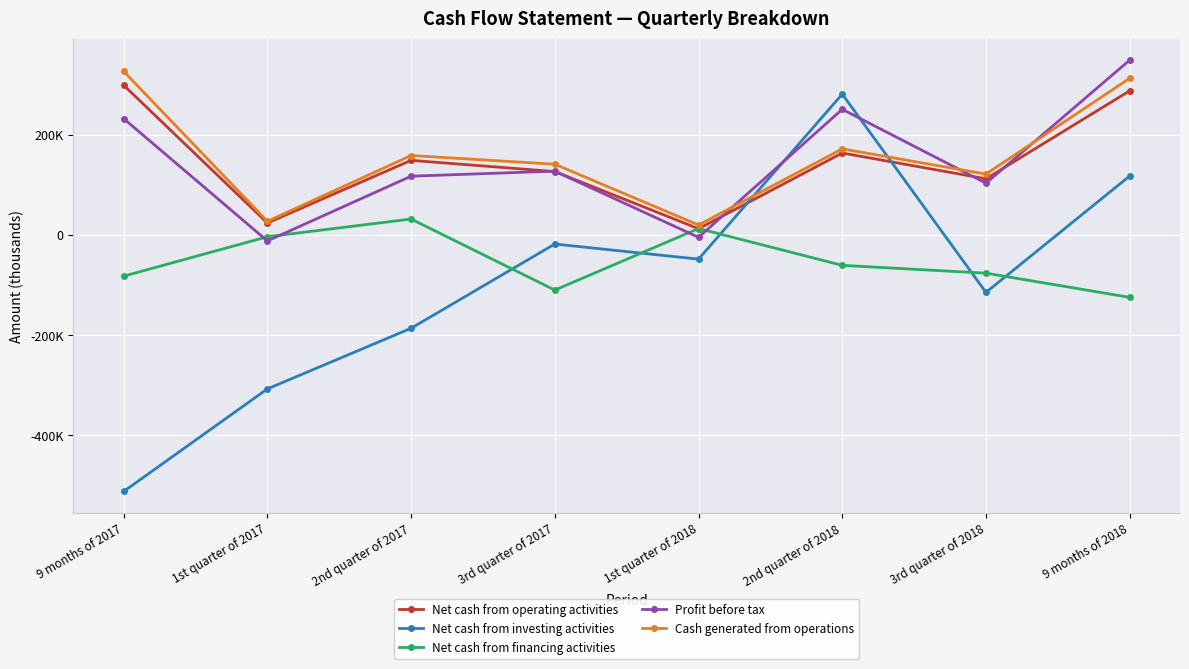

At which label does Net cash from financing activities first exceed -60819?

1st quarter of 2017